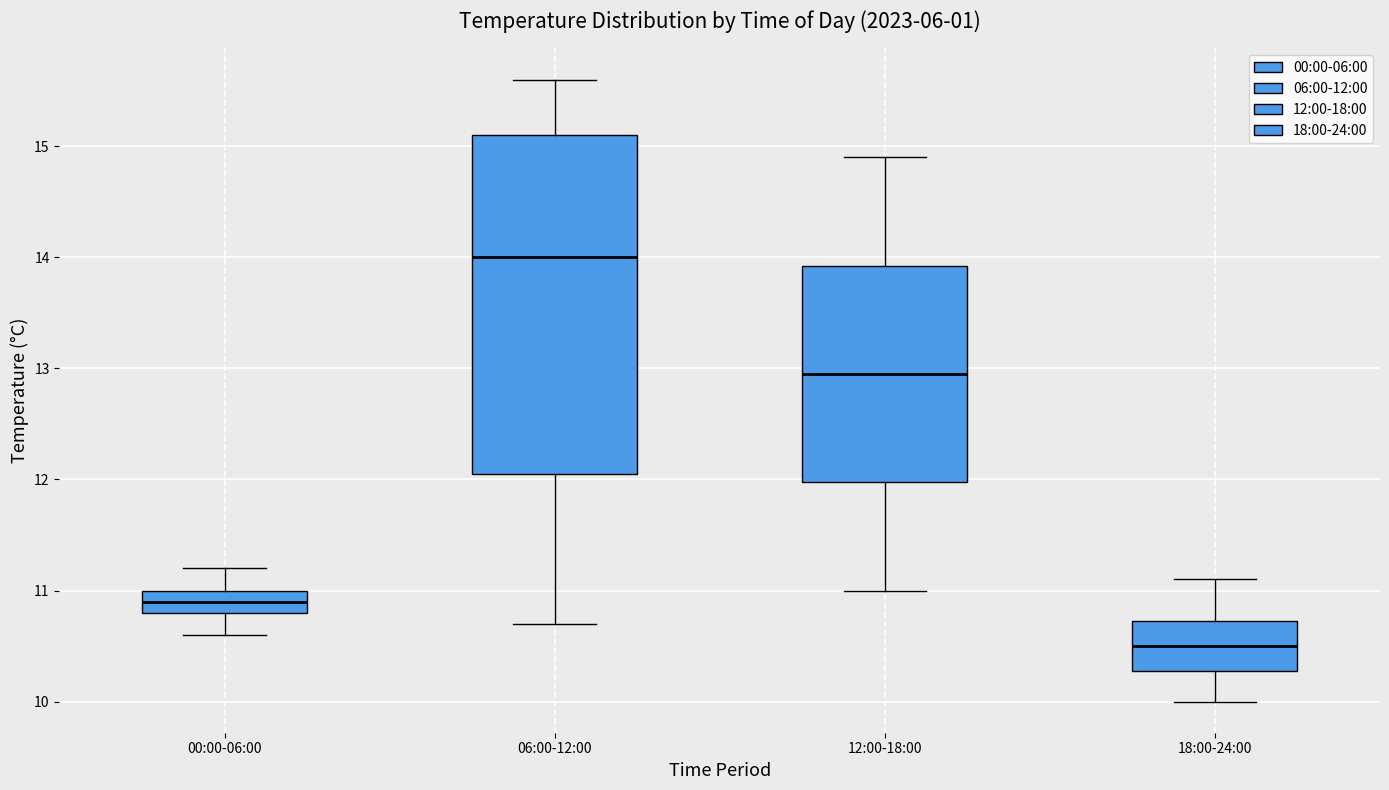

Comparing the boxes themselves (not the whiskers), which one is the tallest?

06:00-12:00